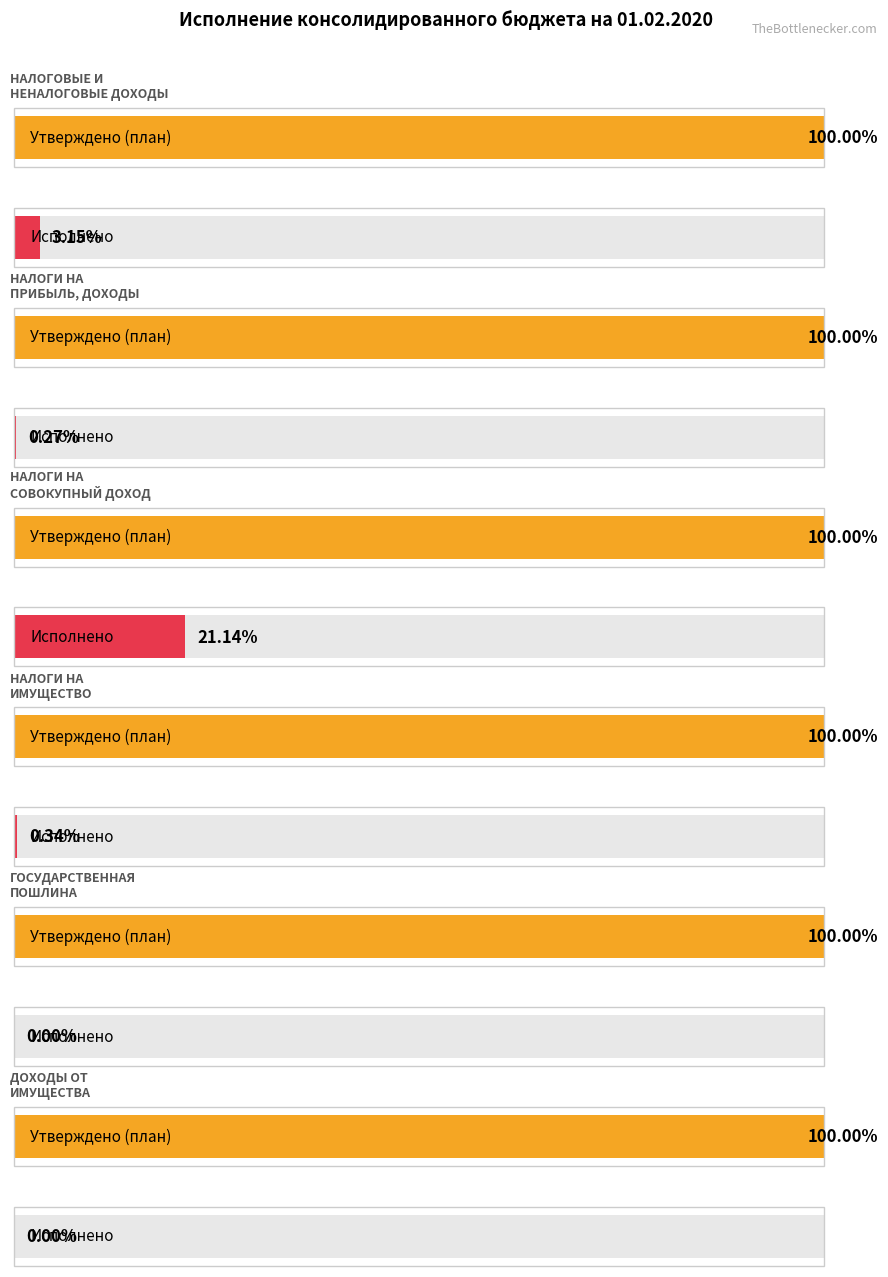

Is it true that Исполнено equals 0.0 at ДОХОДЫ ОТ
ИМУЩЕСТВА?

True